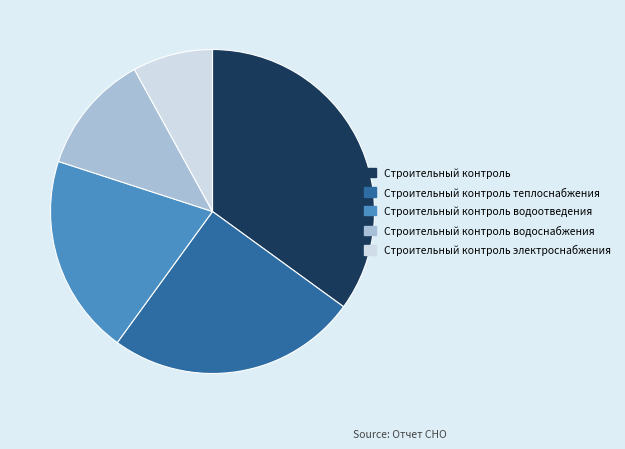

Do Строительный контроль водоотведения and Строительный контроль together represent more than half of the pie?

Yes